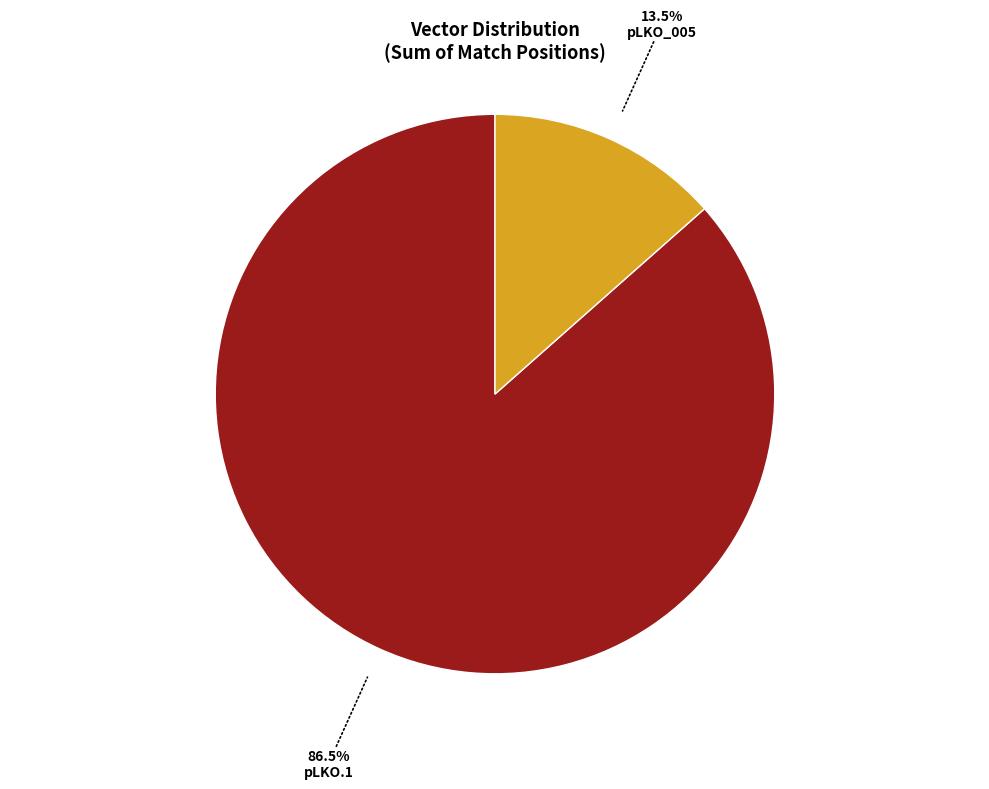

Is there a majority slice in this chart?

Yes